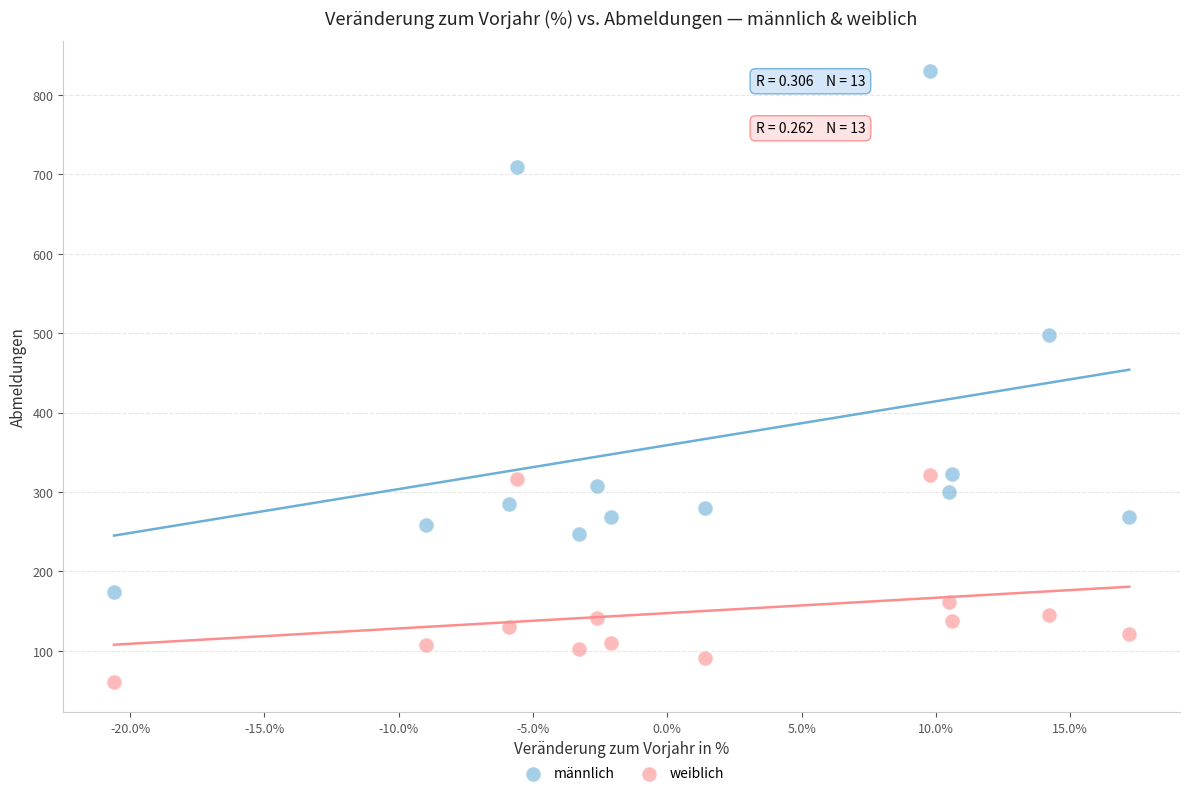

Which series reaches the maximum Y coordinate?

männlich